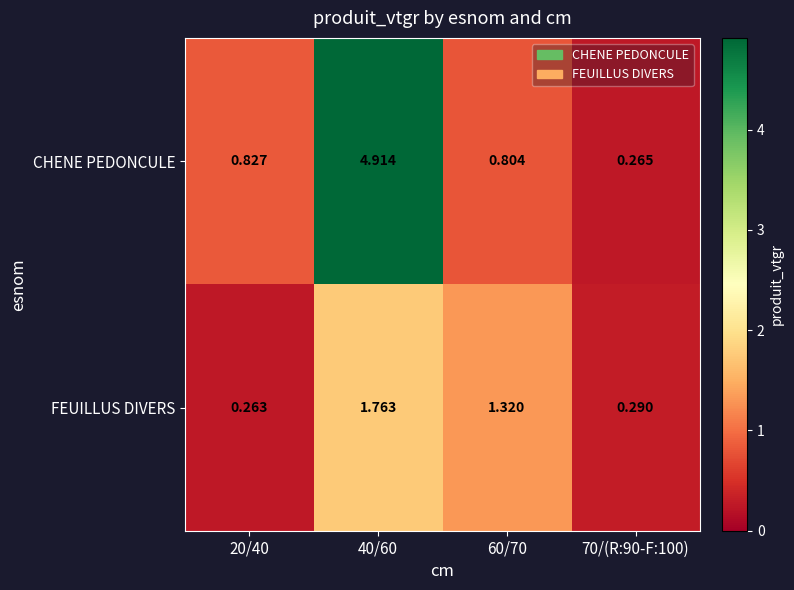

Rank the series by their average value, from highest to lowest.

CHENE PEDONCULE, FEUILLUS DIVERS